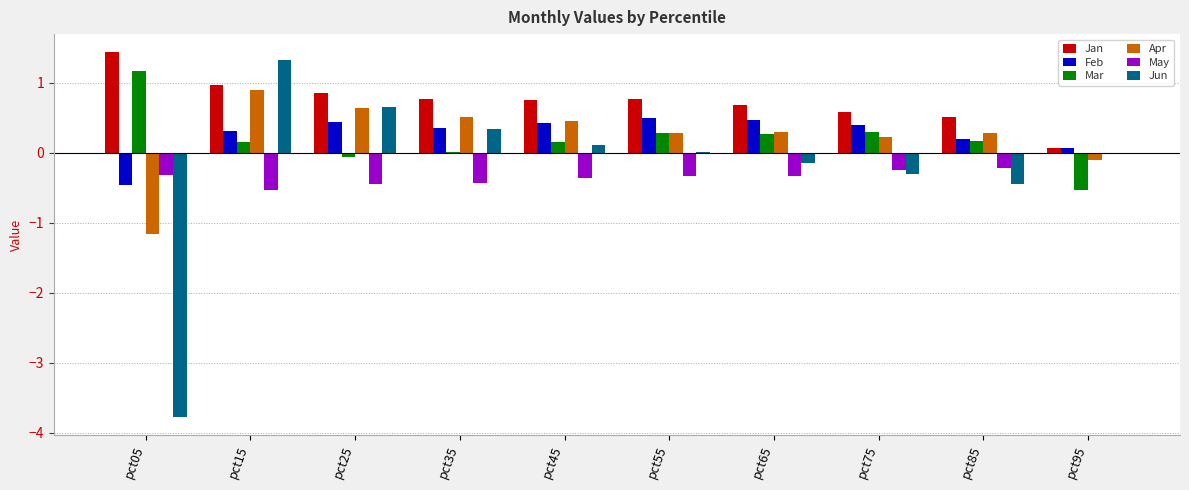

The Jan series shows 0.1 at pct95. True or false?

True